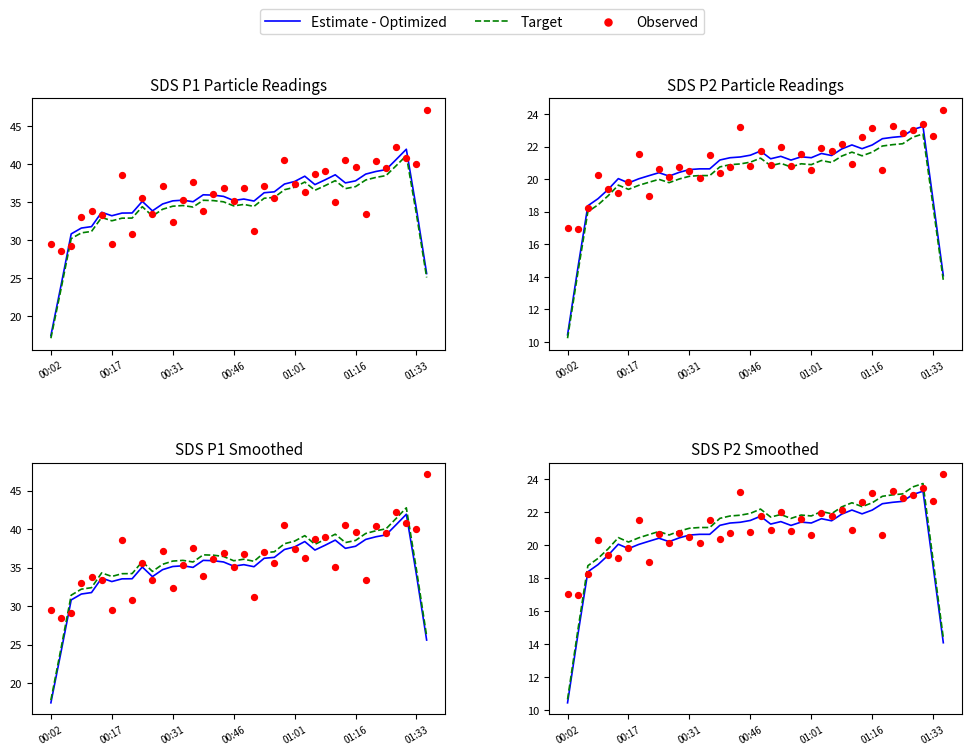

At how many categories does at least one series exceed 13?

38